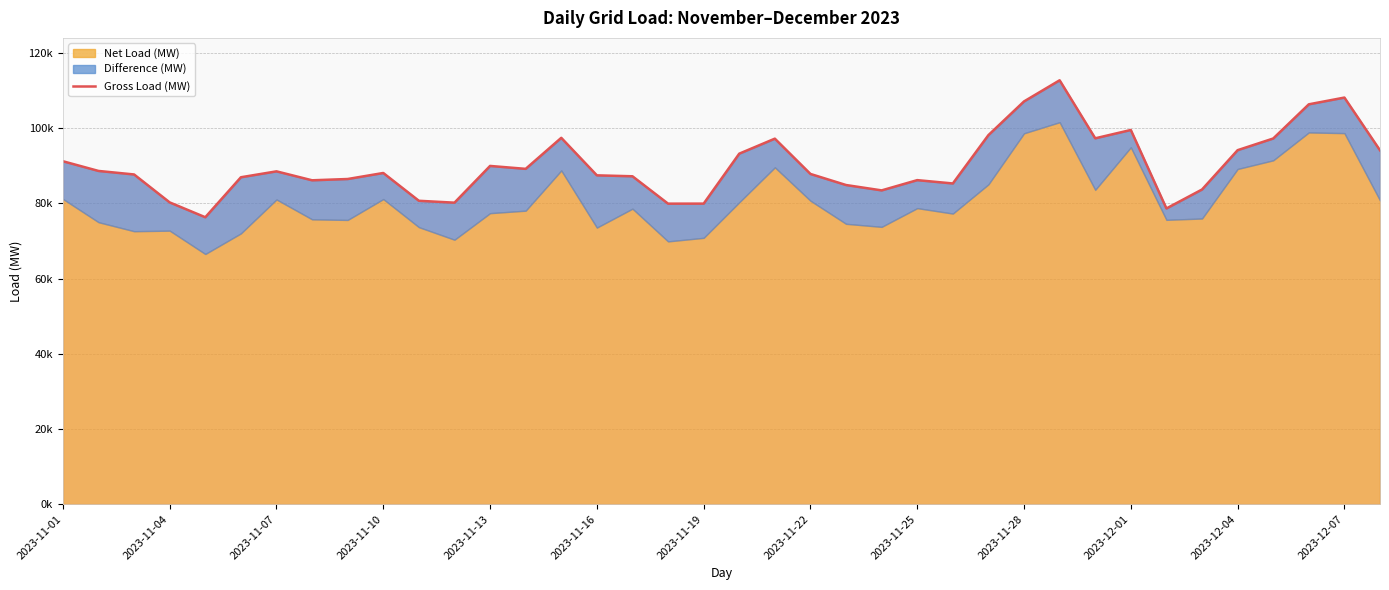

How many lines are shown in the chart?

1